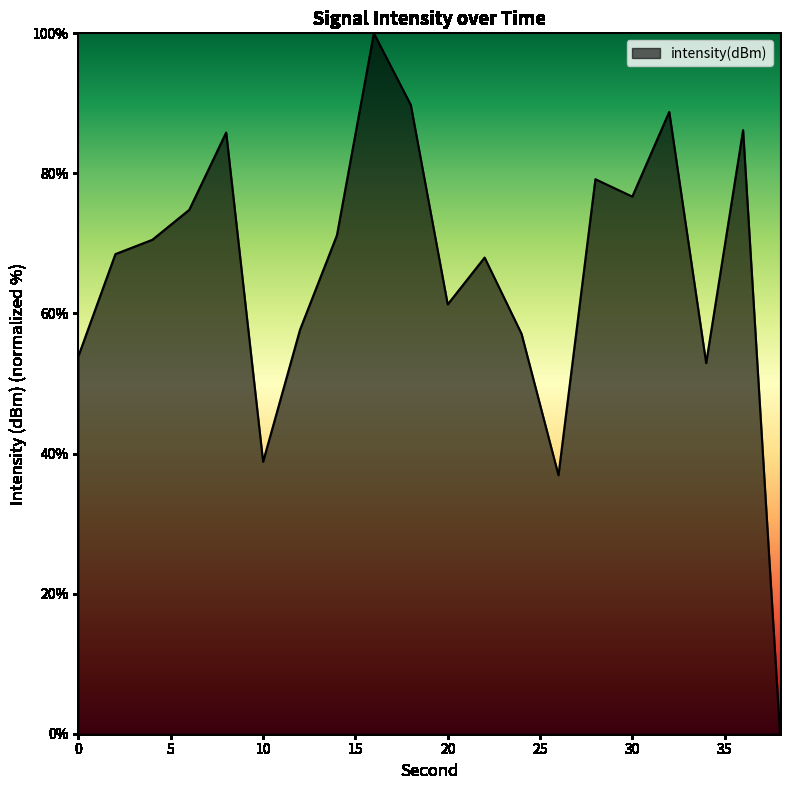

How many positive values are there?

19